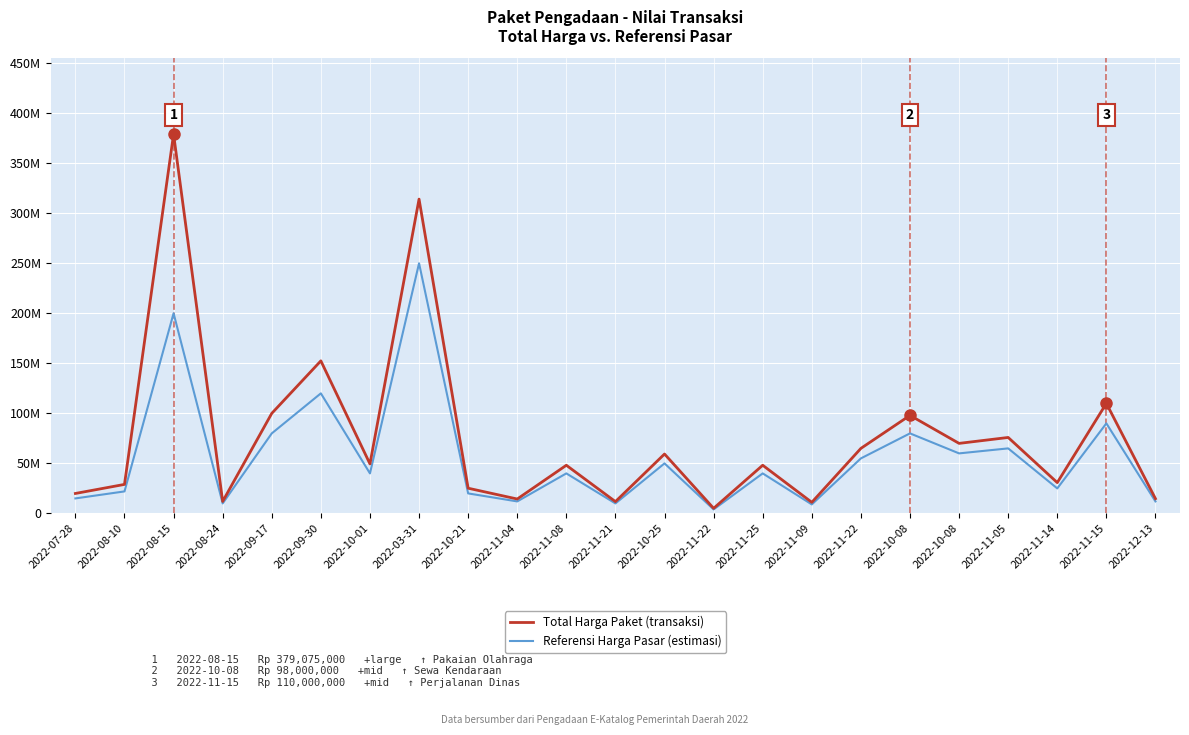

What are all the series names shown in the legend?

Total Harga Paket (transaksi), Referensi Harga Pasar (estimasi)